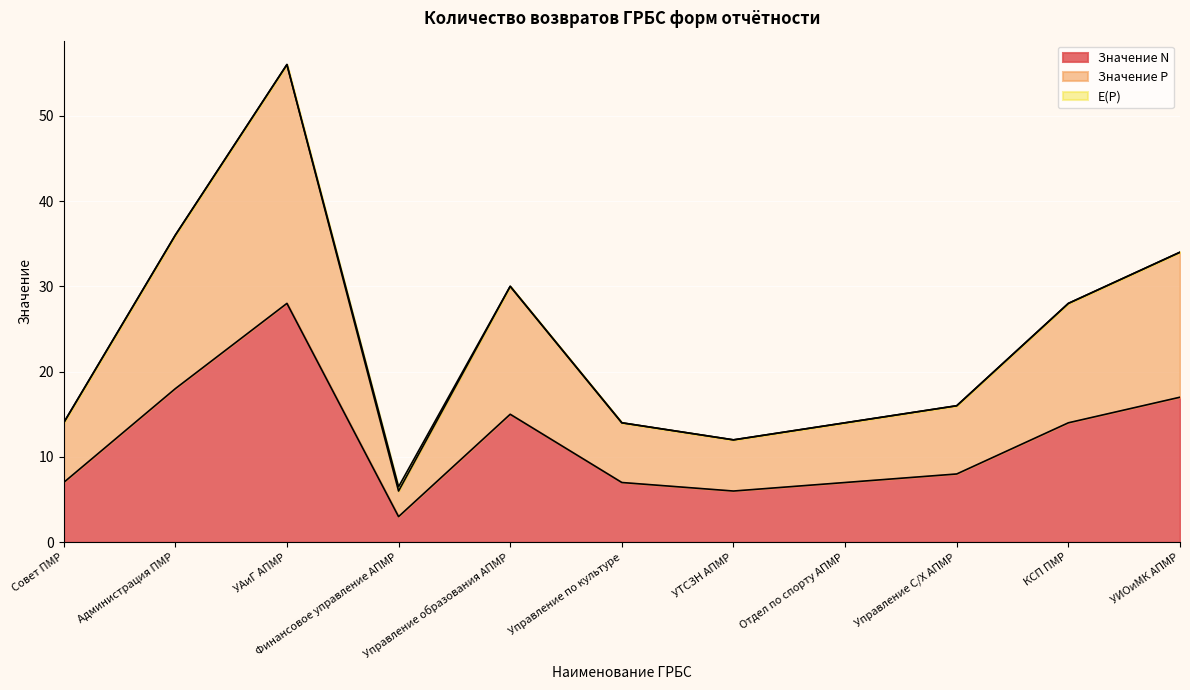

List the labels in order of Значение Р value, largest first.

УАиГ АПМР, Администрация ПМР, УИОиМК АПМР, Управление образования АПМР, КСП ПМР, Управление С/Х АПМР, Совет ПМР, Управление по культуре, Отдел по спорту АПМР, УТСЗН АПМР, Финансовое управление АПМР